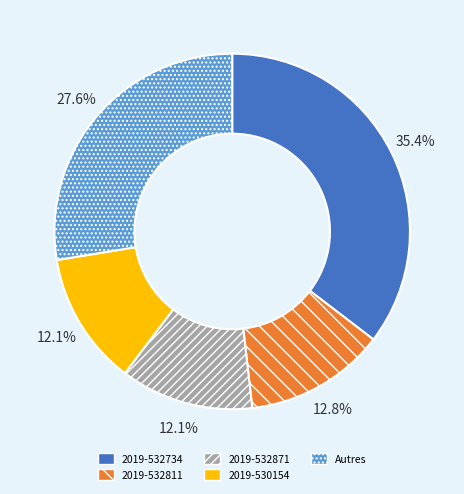

Which category has the biggest portion of the pie?

2019-532734